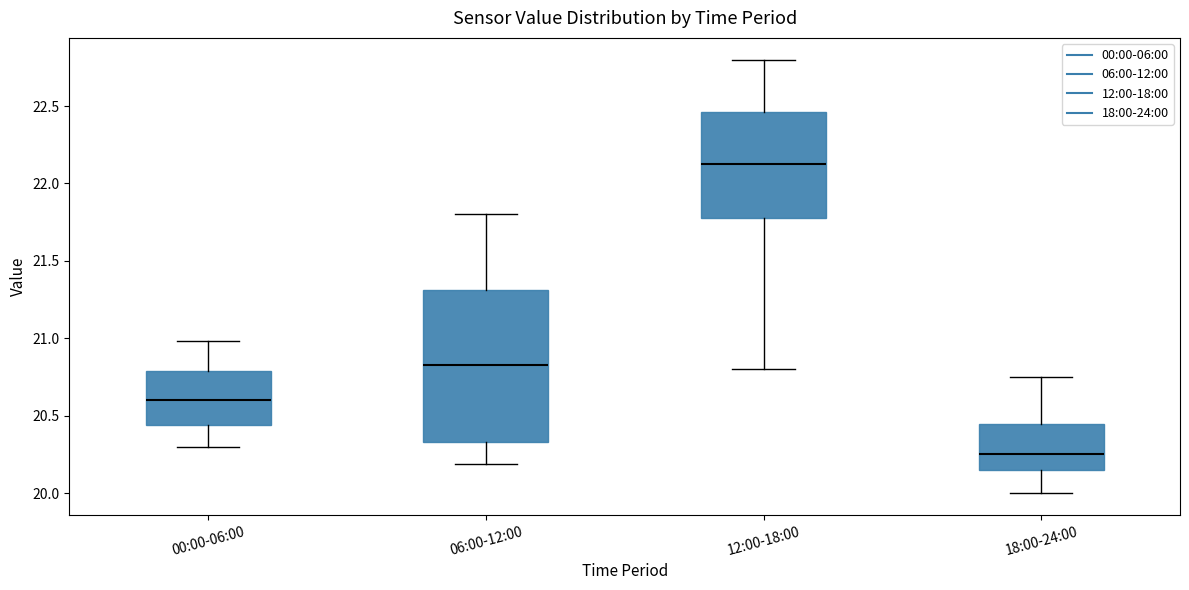

Reading left to right, read every box against the y-axis: the position of its median line, the range the box covers, and the ends of its whiskers. The values are not printed on the chart, so give them approximately, as read against the axis.

00:00-06:00: median 20.60, box 20.45 to 20.80, whiskers 20.30 to 21.00
06:00-12:00: median 20.85, box 20.35 to 21.30, whiskers 20.20 to 21.80
12:00-18:00: median 22.15, box 21.80 to 22.45, whiskers 20.80 to 22.80
18:00-24:00: median 20.25, box 20.15 to 20.45, whiskers 20.00 to 20.75